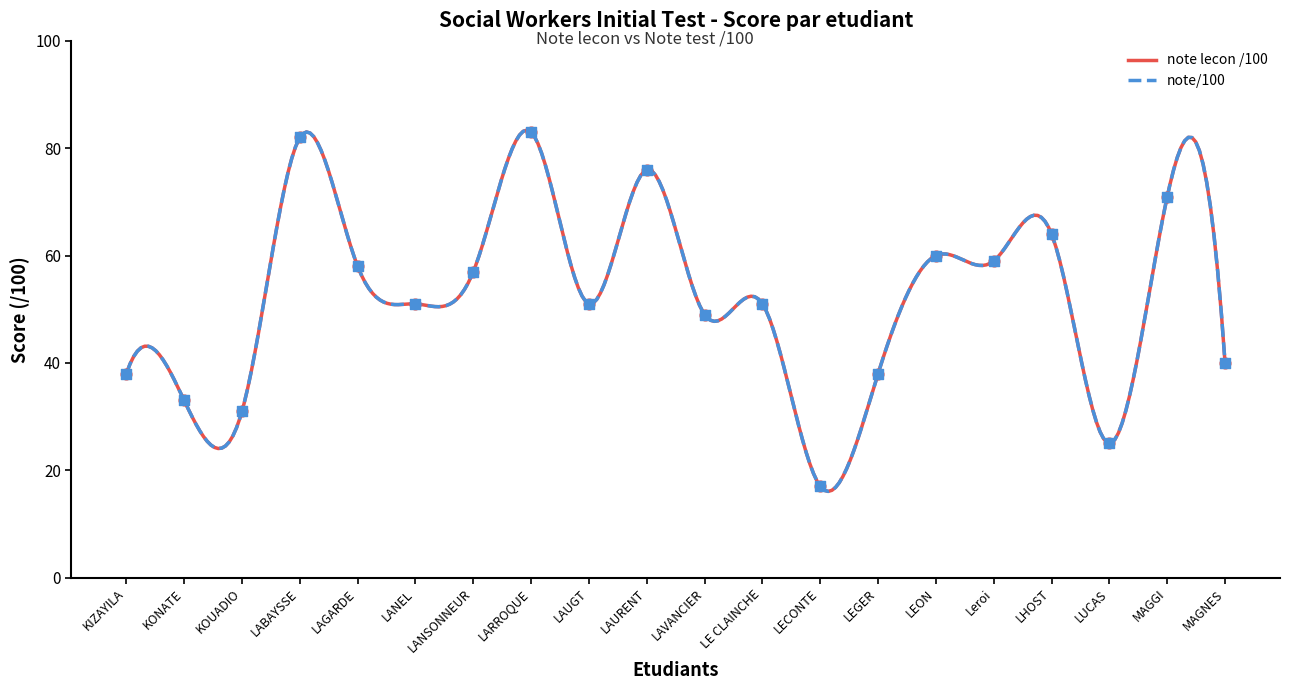

Which series has the largest total across all categories?

note lecon /100